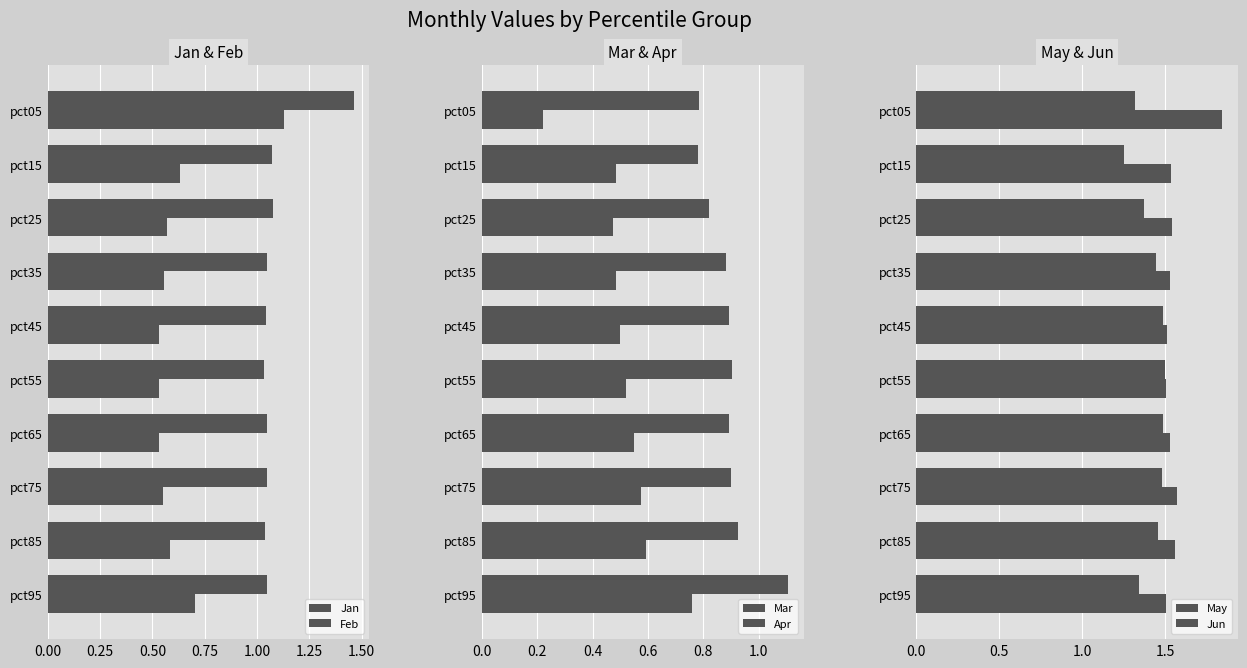

How many groups of bars are there?

10